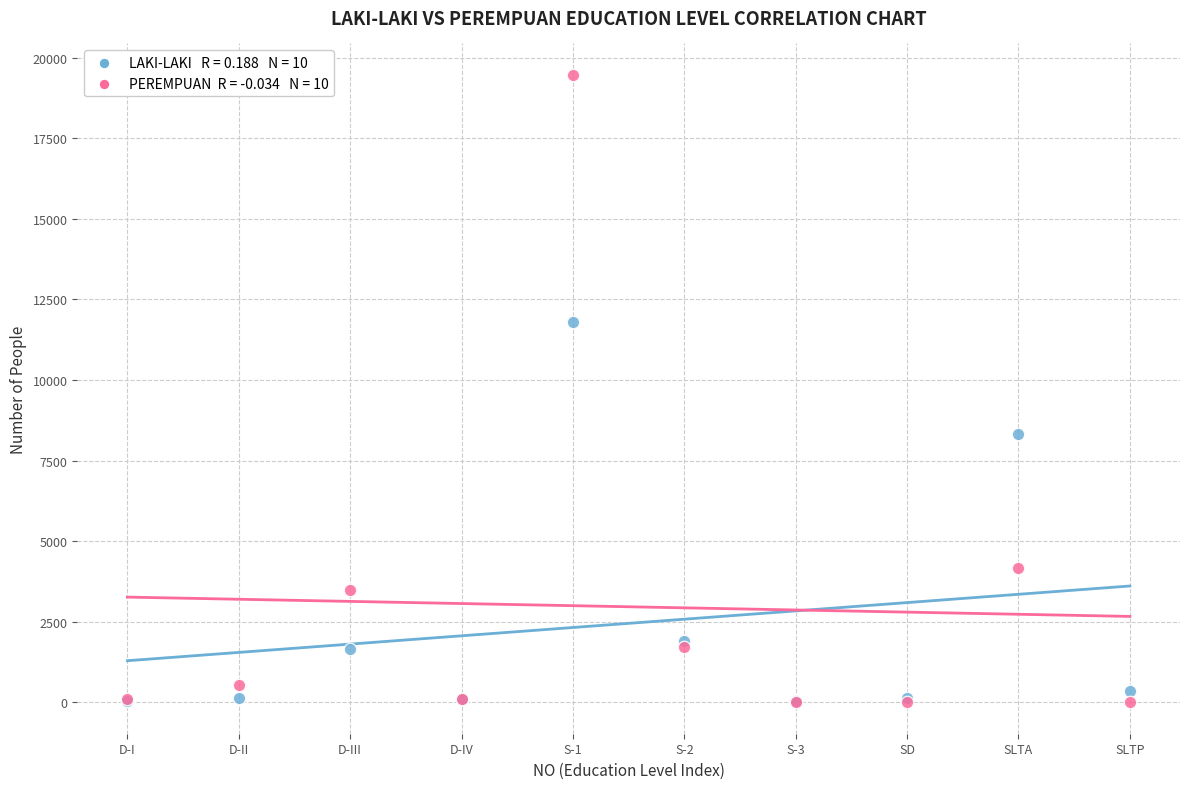

Across all series, what Y value is closest to 9735?

8339